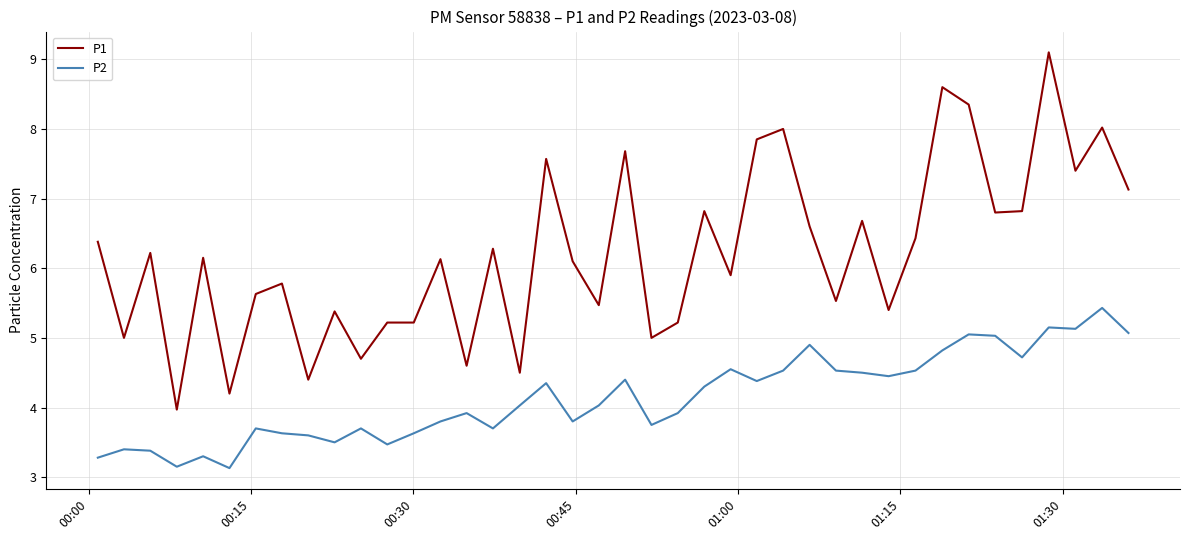

True or false: P2 and P1 intersect in this chart.

False